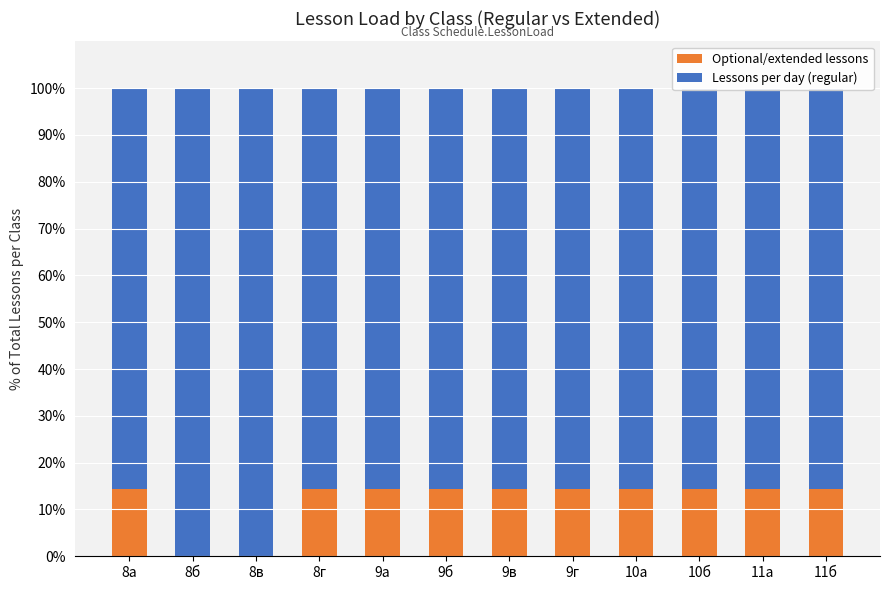

At which category does the chart reach its peak across all series?

8б